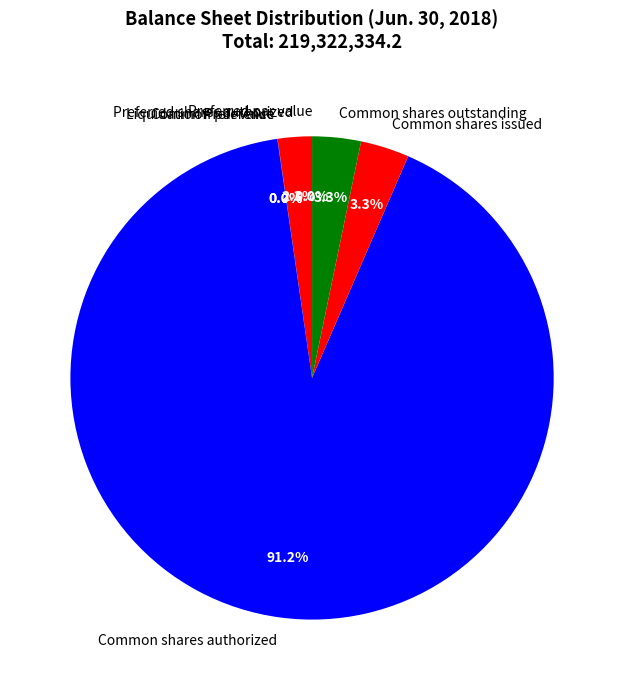

To the nearest percent, what is the average slice percentage?

11%